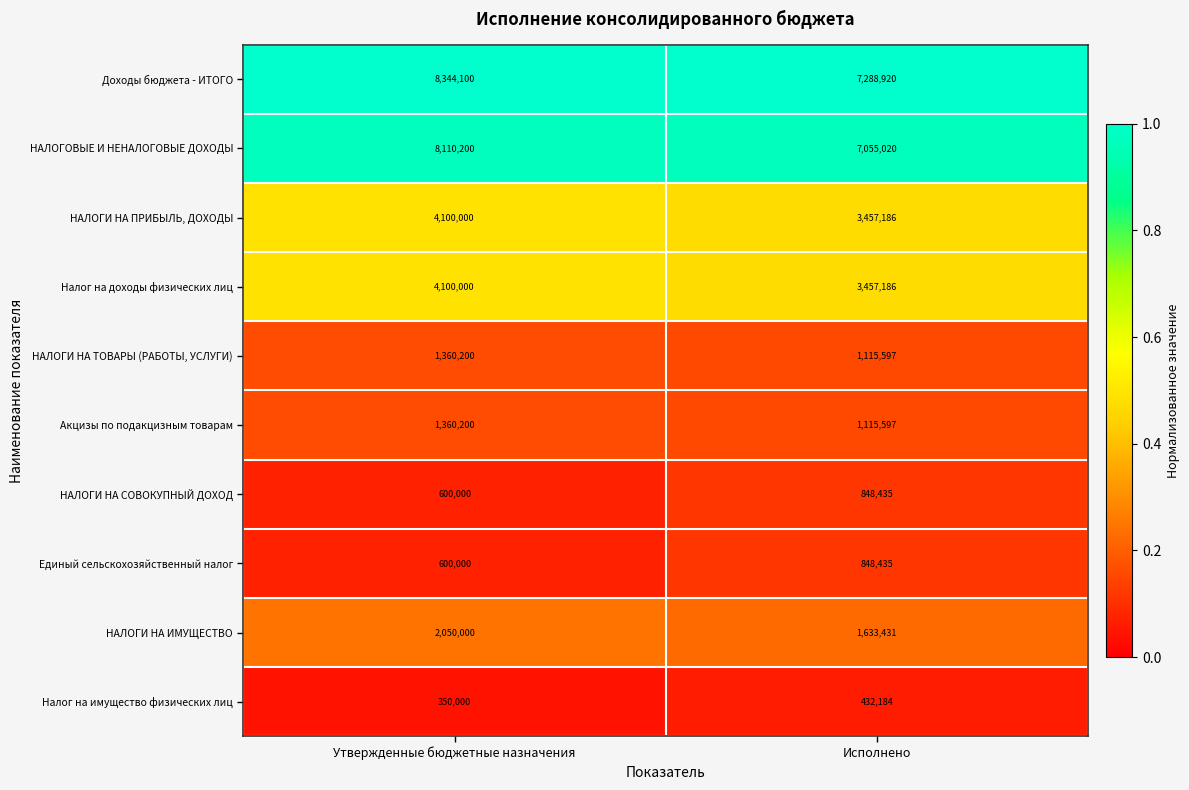

Reading left to right, transcribe all the data shown in this chart.

Доходы бюджета - ИТОГО: Утвержденные бюджетные назначения=8344100	Исполнено=7288920
НАЛОГОВЫЕ И НЕНАЛОГОВЫЕ ДОХОДЫ: Утвержденные бюджетные назначения=8110200	Исполнено=7055020
НАЛОГИ НА ПРИБЫЛЬ, ДОХОДЫ: Утвержденные бюджетные назначения=4100000	Исполнено=3457186
Налог на доходы физических лиц: Утвержденные бюджетные назначения=4100000	Исполнено=3457186
НАЛОГИ НА ТОВАРЫ (РАБОТЫ, УСЛУГИ): Утвержденные бюджетные назначения=1360200	Исполнено=1115597
Акцизы по подакцизным товарам: Утвержденные бюджетные назначения=1360200	Исполнено=1115597
НАЛОГИ НА СОВОКУПНЫЙ ДОХОД: Утвержденные бюджетные назначения=600000	Исполнено=848435
Единый сельскохозяйственный налог: Утвержденные бюджетные назначения=600000	Исполнено=848435
НАЛОГИ НА ИМУЩЕСТВО: Утвержденные бюджетные назначения=2050000	Исполнено=1633431
Налог на имущество физических лиц: Утвержденные бюджетные назначения=350000	Исполнено=432184